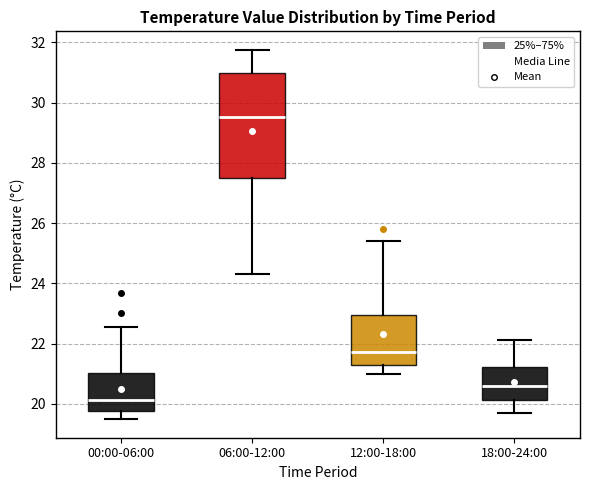

Where is the upper edge of the box for 18:00-24:00 on the y-axis? The values are not printed on the chart, so give them approximately, as read against the axis.

21.2